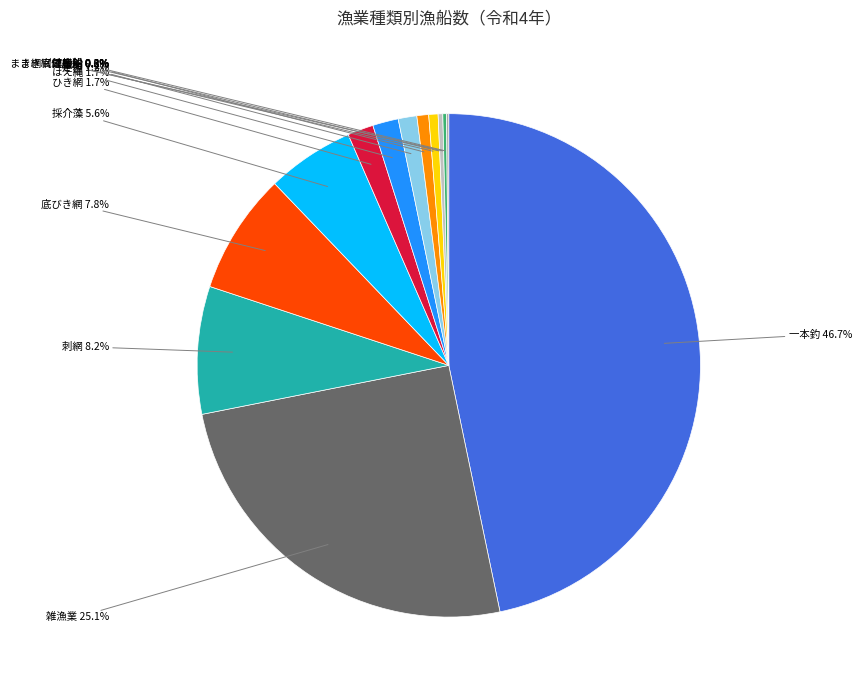

Which slice is the smallest?

運搬船